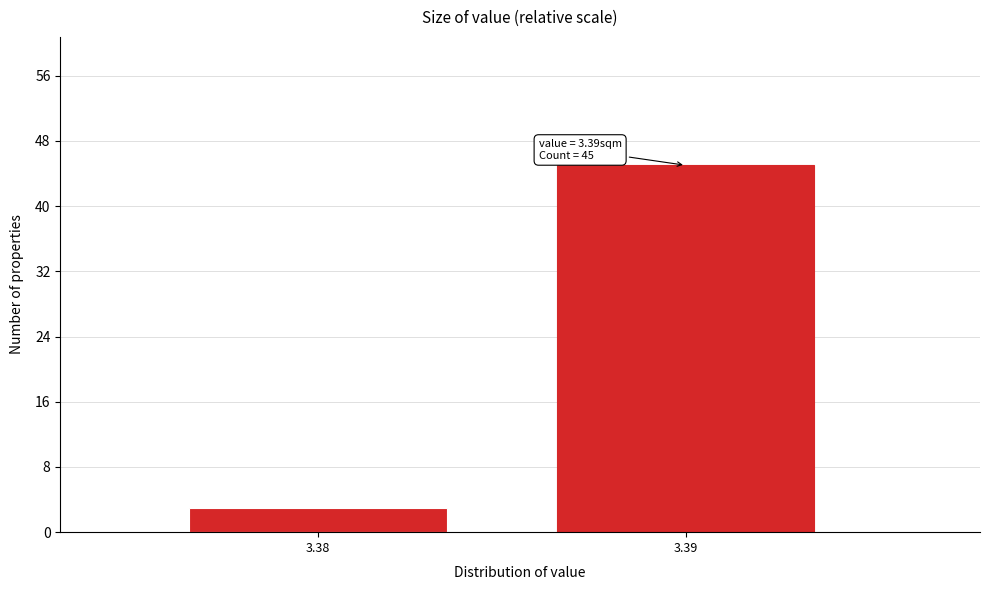

Reading right to left, what are all the values shown in this chart?

45	3